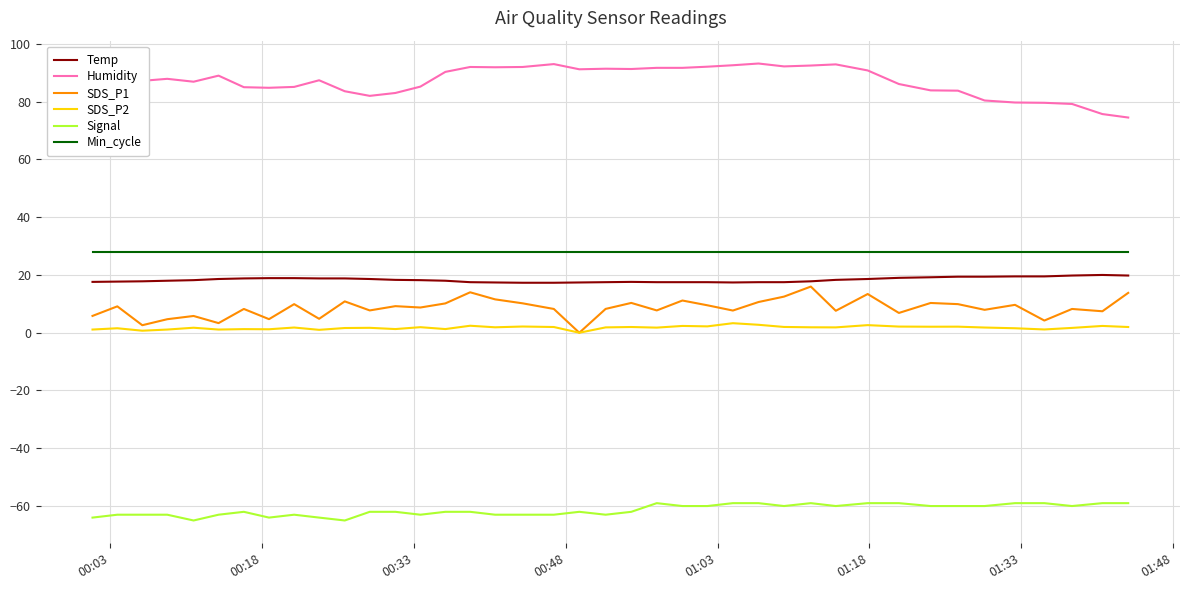

Which series has the largest total across all categories?

Humidity